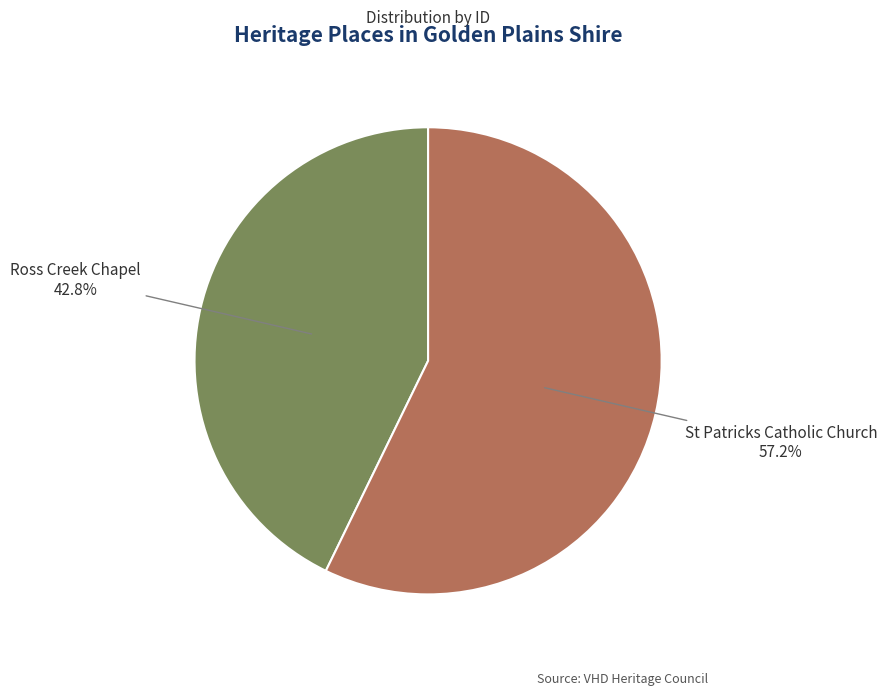

What is the majority slice?

St Patricks Catholic Church